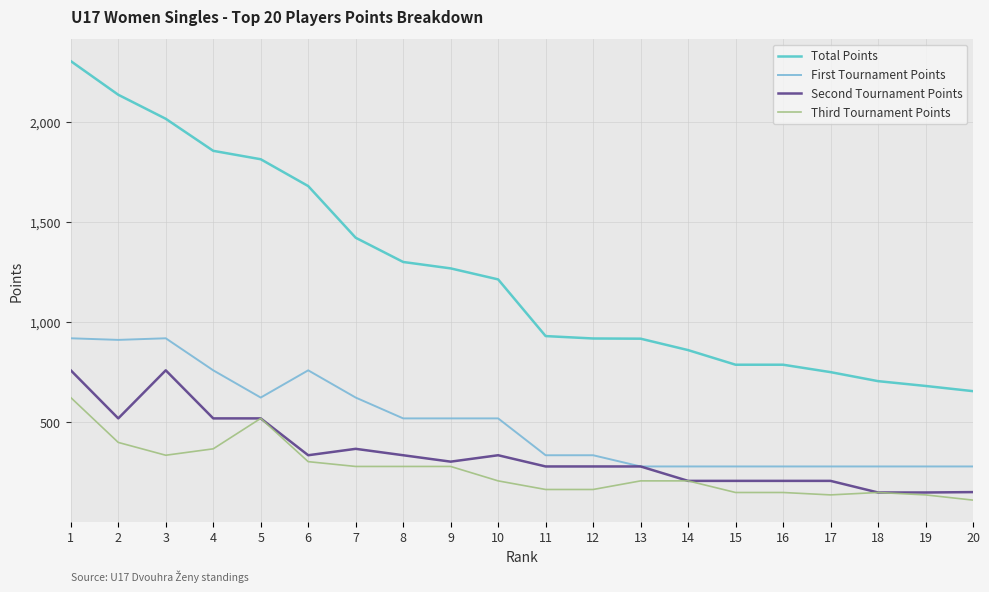

What is the difference between the second highest and second lowest values in the First Tournament Points series?

640